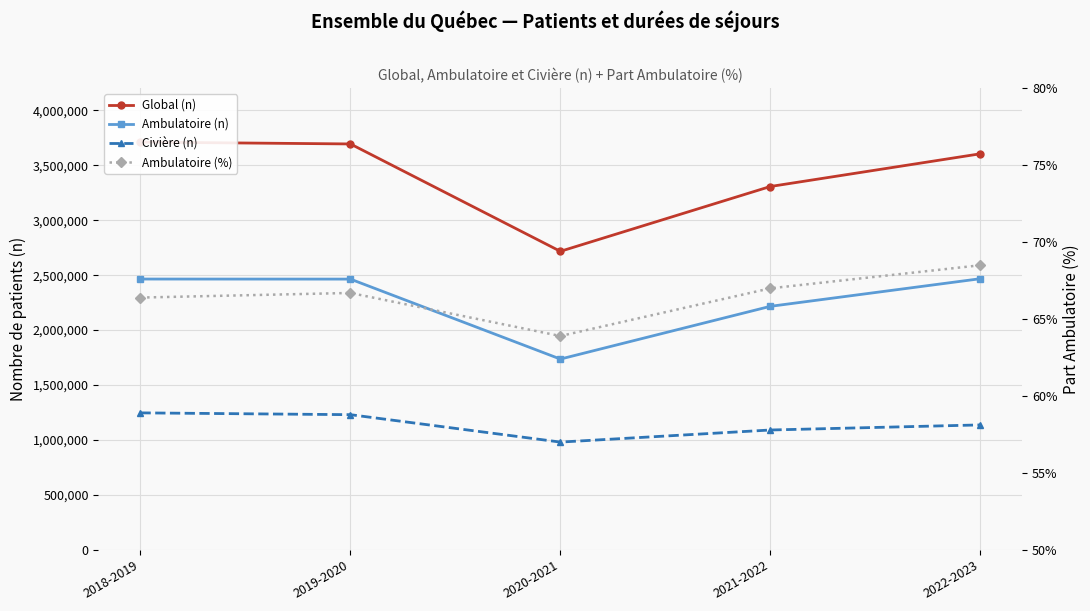

How many interior local valleys does the Global (n) series have?

1